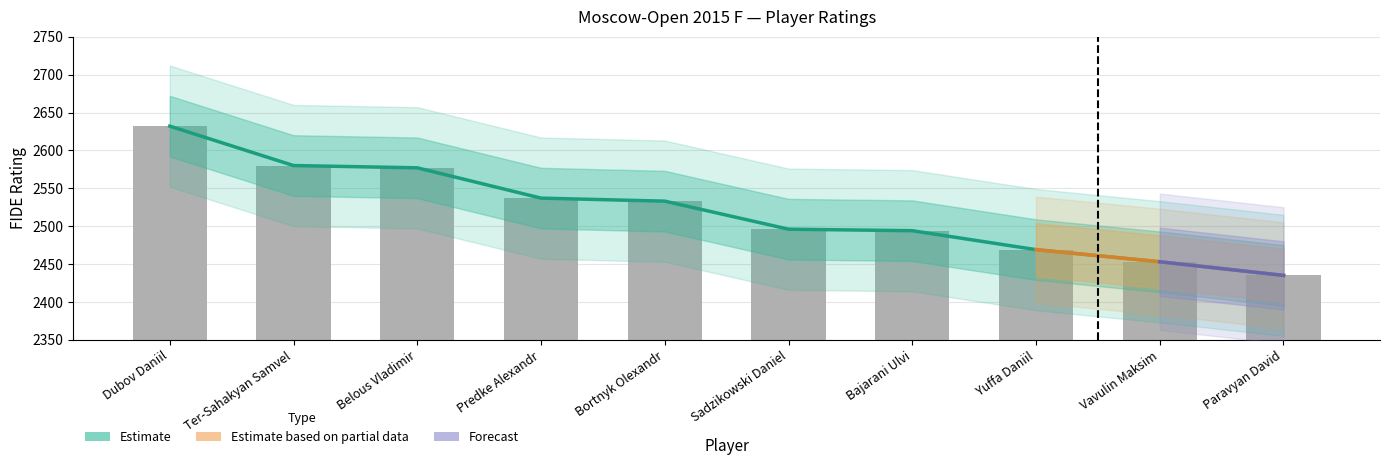

Which label corresponds to the smallest value in the chart?

Paravyan David